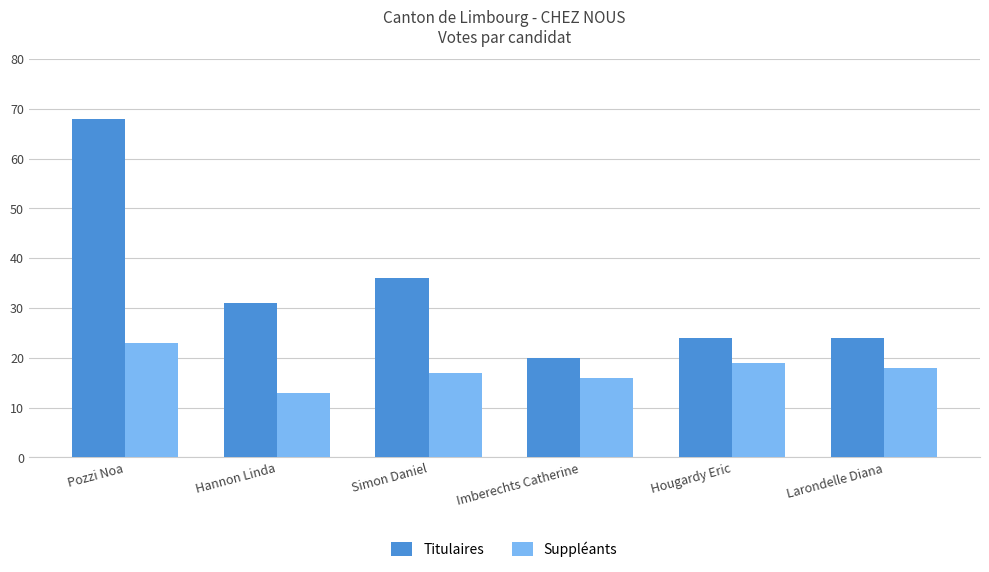

Are the bars grouped side by side (vs. stacked)?

Yes